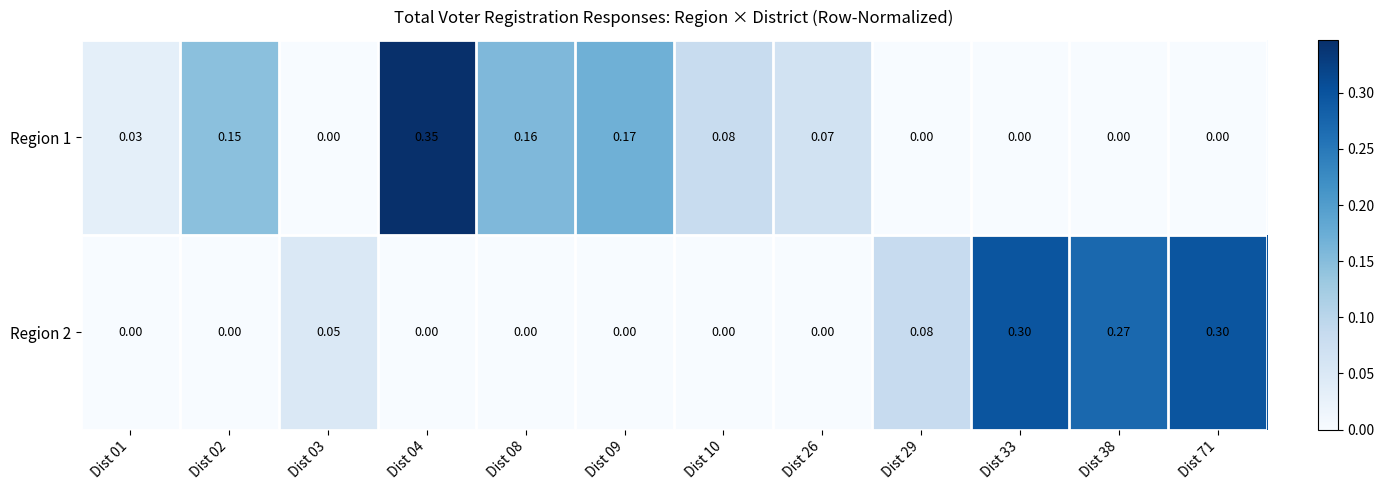

Reading right to left, extract all data points from this chart.

Region 1: Dist 71=0.0	Dist 38=0.0	Dist 33=0.0	Dist 29=0.0	Dist 26=0.1	Dist 10=0.1	Dist 09=0.2	Dist 08=0.2	Dist 04=0.3	Dist 03=0.0	Dist 02=0.1	Dist 01=0.0
Region 2: Dist 71=0.3	Dist 38=0.3	Dist 33=0.3	Dist 29=0.1	Dist 26=0.0	Dist 10=0.0	Dist 09=0.0	Dist 08=0.0	Dist 04=0.0	Dist 03=0.1	Dist 02=0.0	Dist 01=0.0